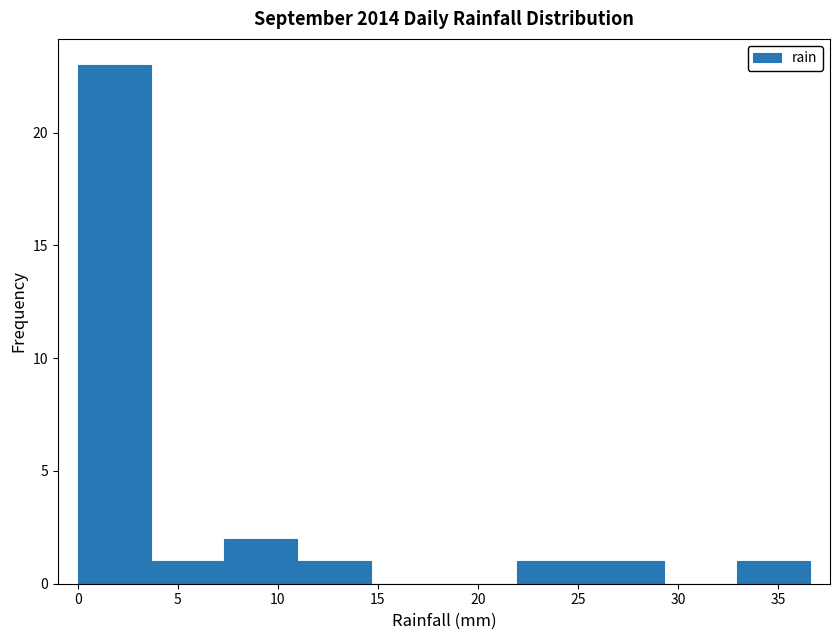

Reading left to right, list every bar in this chart as the range it spans on the x-axis followed by its height. Neither the bar edges nor the heights are printed on the chart, so give them approximately, as read against the axes.

0.0 to 3.5: 23
3.5 to 7.5: 1
7.5 to 11.0: 2
11.0 to 14.5: 1
14.5 to 18.5: 0
18.5 to 22.0: 0
22.0 to 25.5: 1
25.5 to 29.5: 1
29.5 to 33.0: 0
33.0 to 36.5: 1